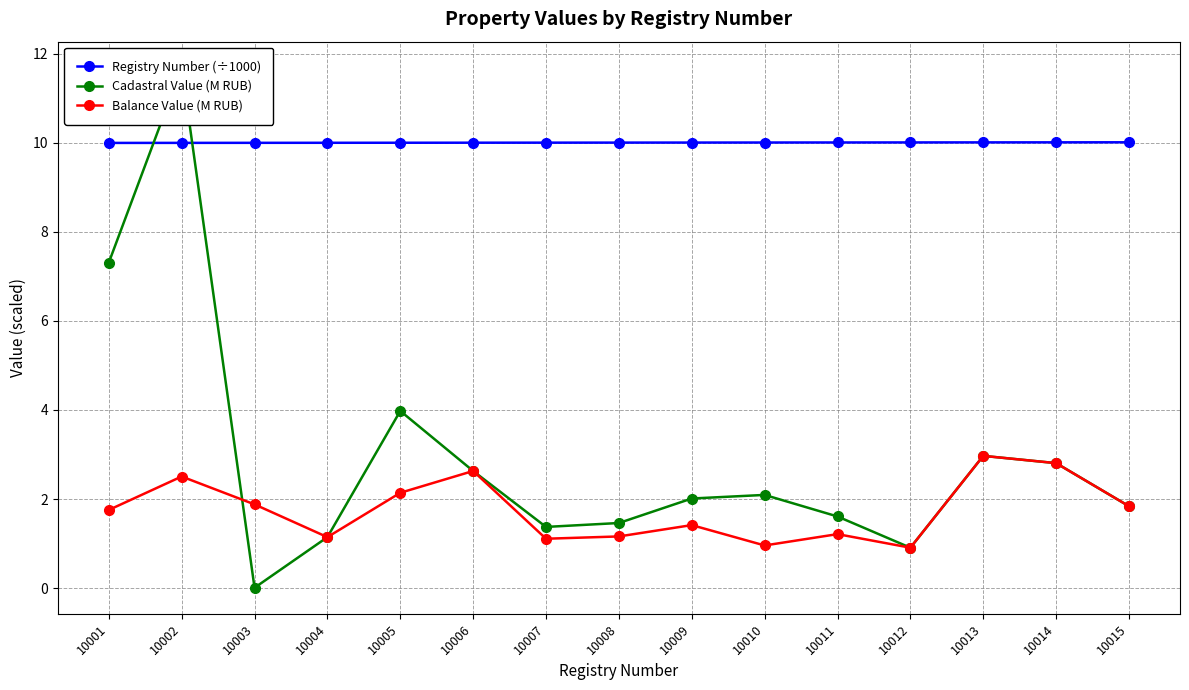

What is the greatest value displayed?

11.7